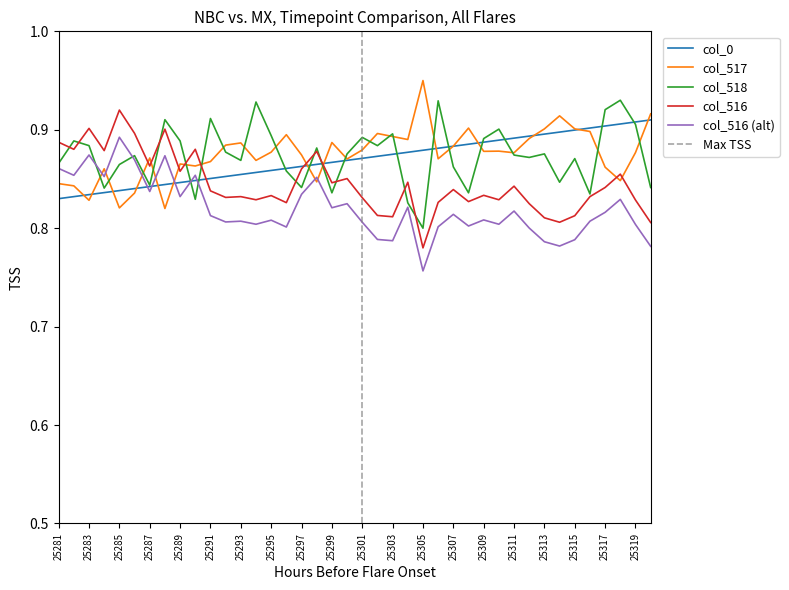

What is the value of the col_516 point at the 37th from the left?

0.8